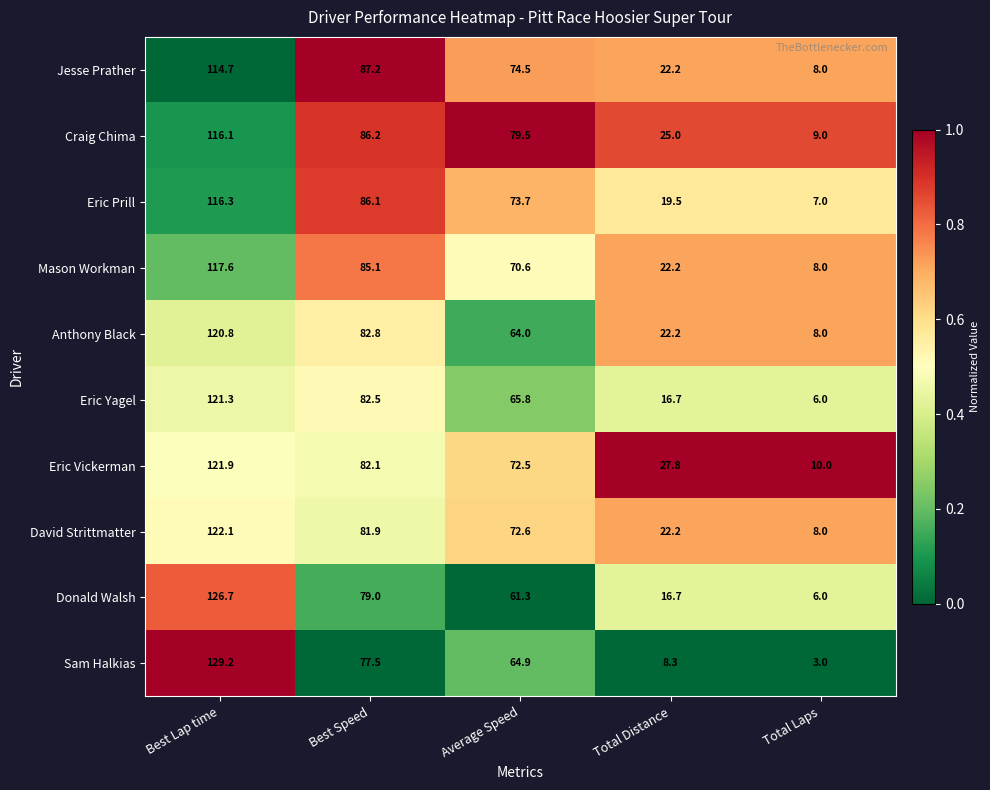

List the series in order of their peak value, highest first.

Sam Halkias, Donald Walsh, David Strittmatter, Eric Vickerman, Eric Yagel, Anthony Black, Mason Workman, Eric Prill, Craig Chima, Jesse Prather